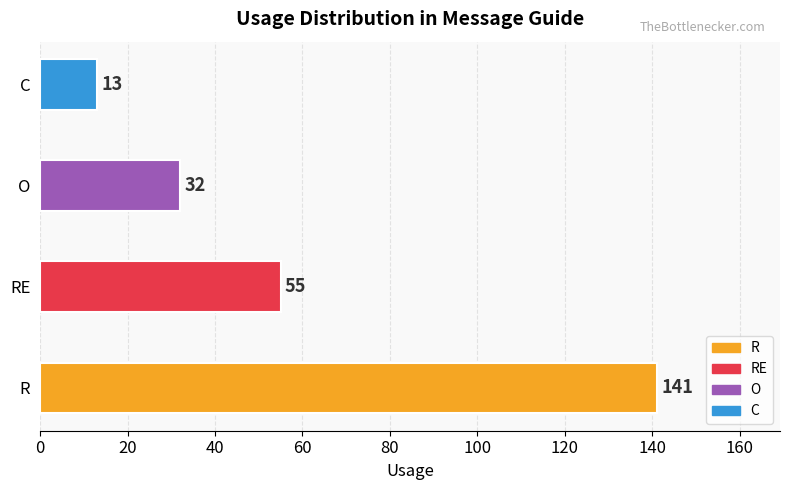

List the labels in order of value, largest first.

R, RE, O, C